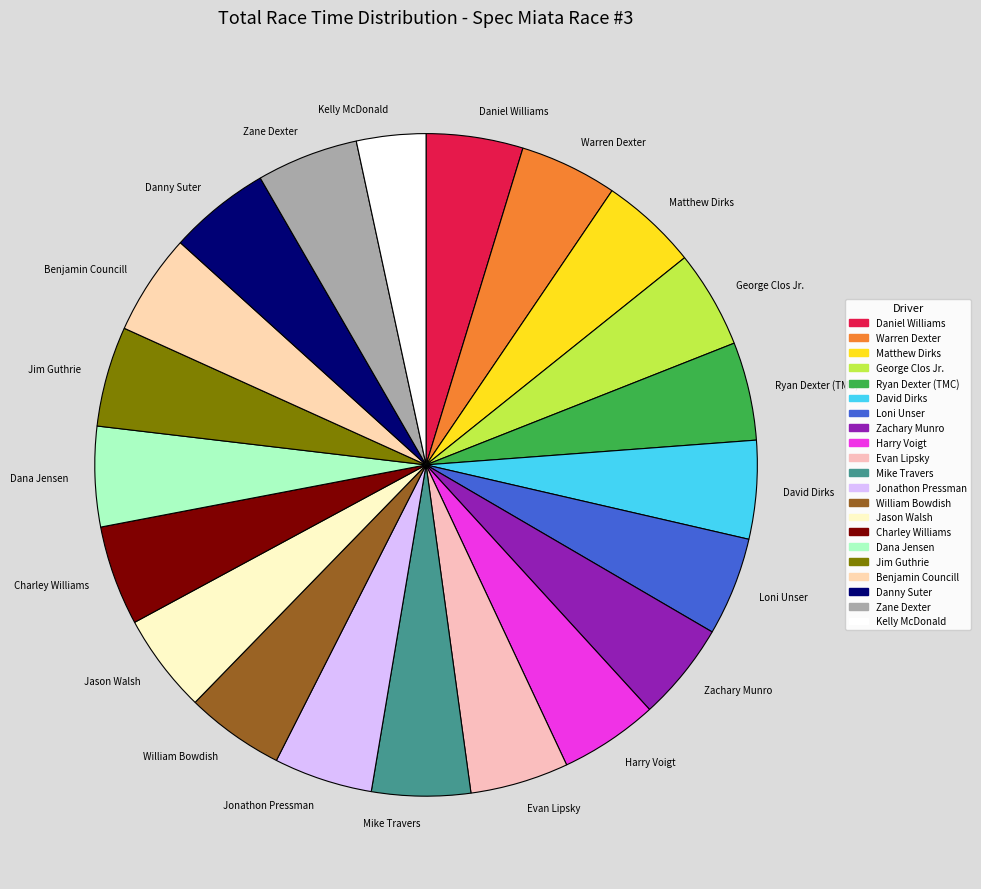

Which category has the smallest portion of the pie?

Kelly McDonald